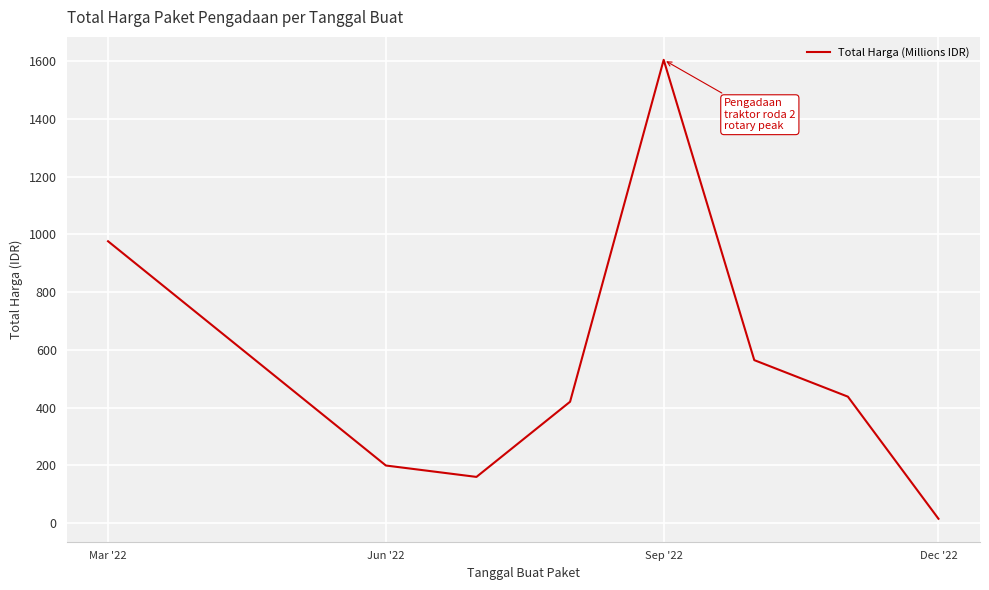

True or false: there are more than 1 points higher than both neighbors.

False